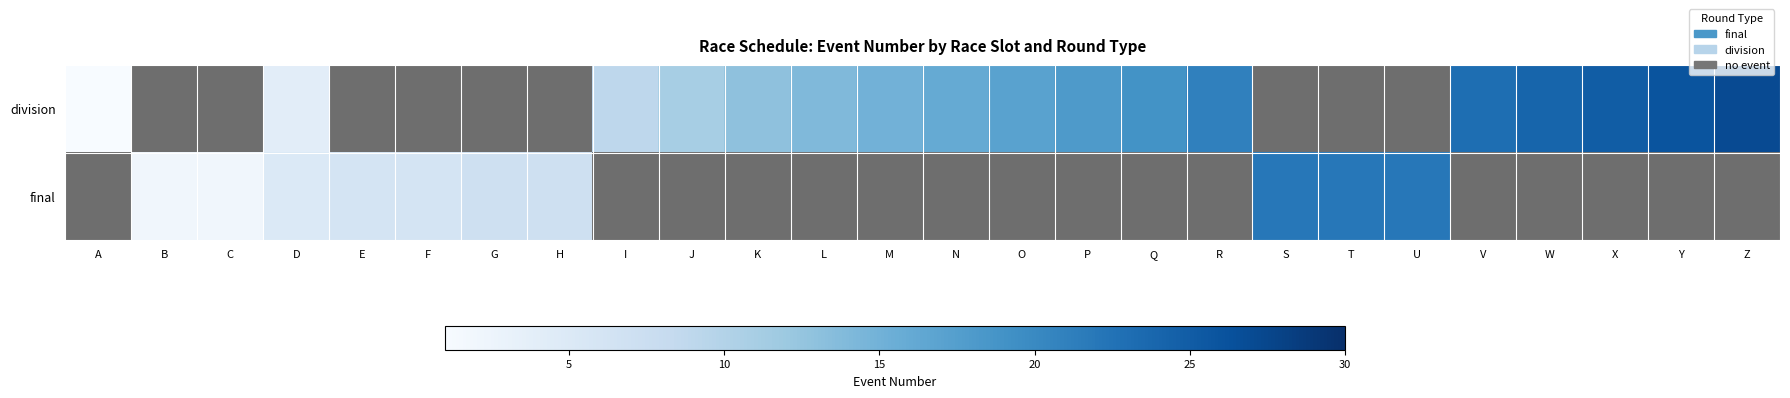

Count the number of data series in this chart.

2